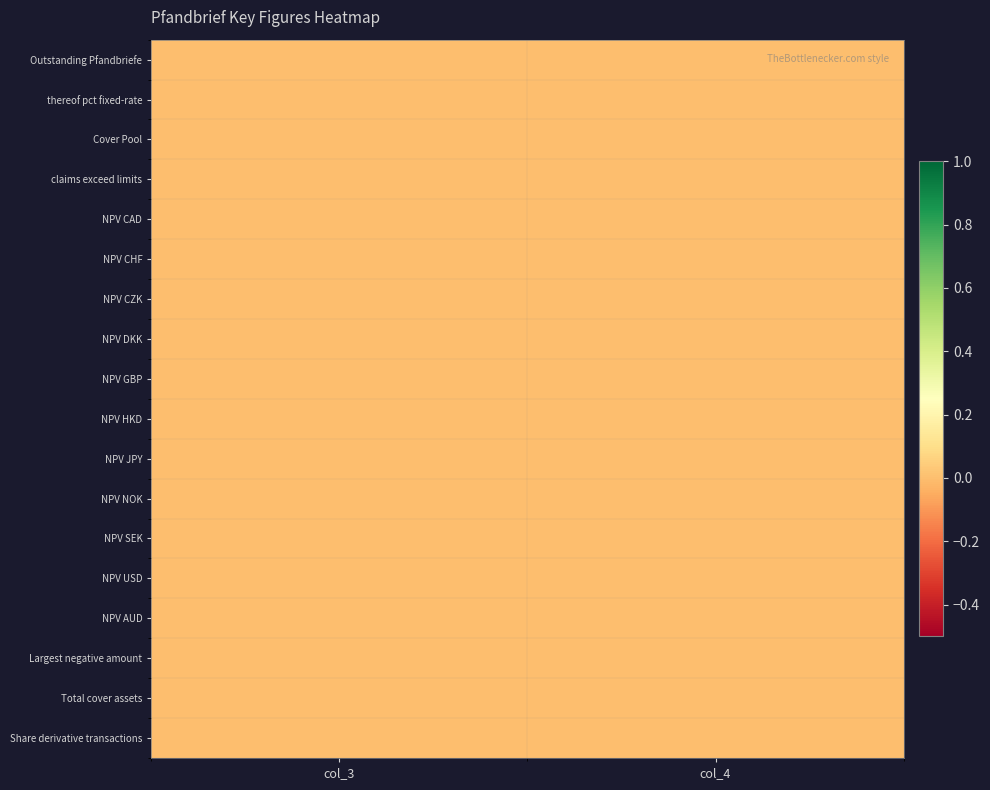

At which category is the sum across all series the highest?

col_4